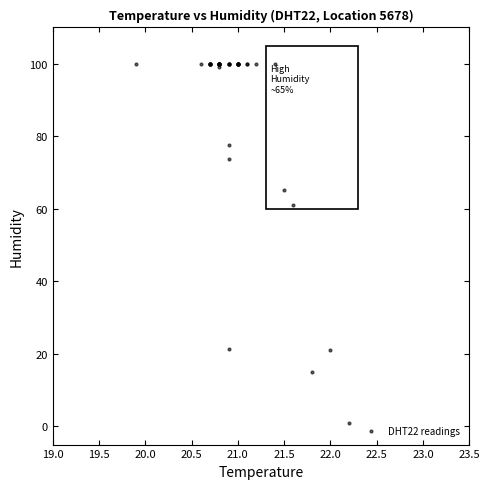

What Y value in the scatter plot is closest to 50?

61.0